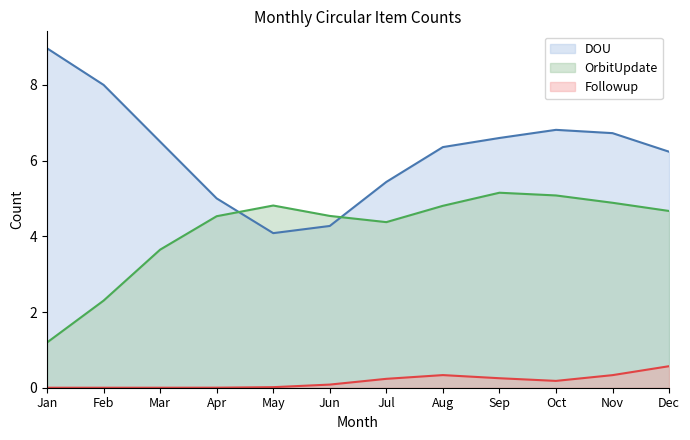

What is the greatest value displayed?

9.0